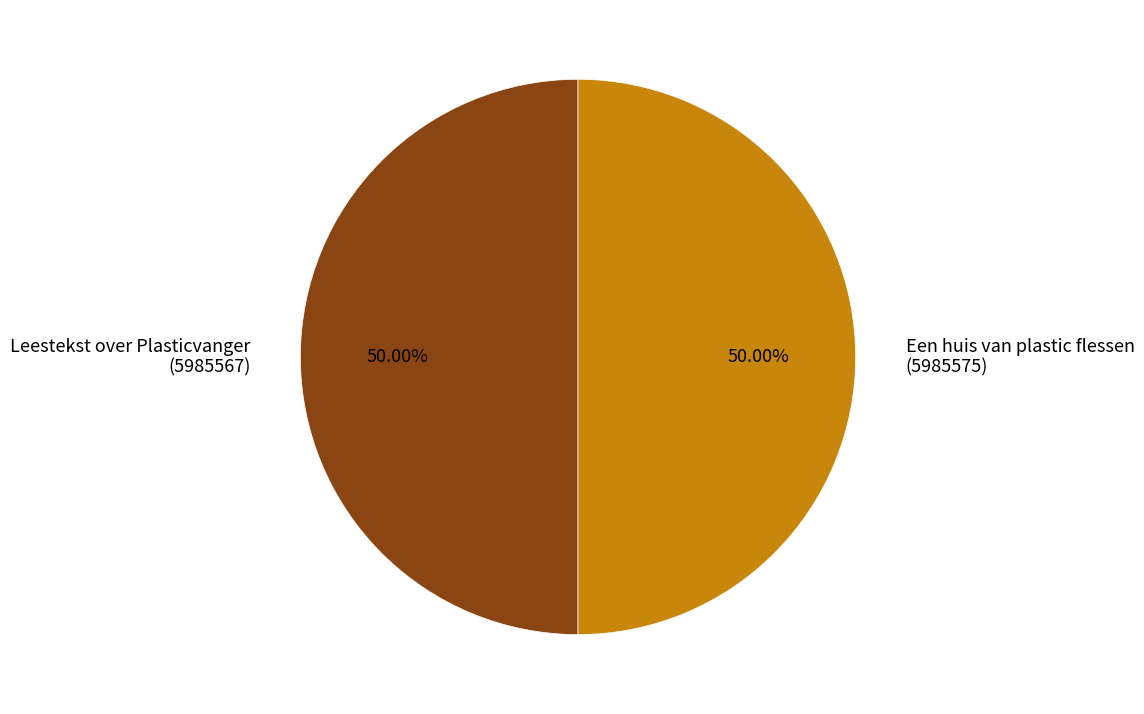

Approximately how many times larger is the value at Een huis van plastic flessen (5985575) compared to Leestekst over Plasticvanger (5985567)?

1.0